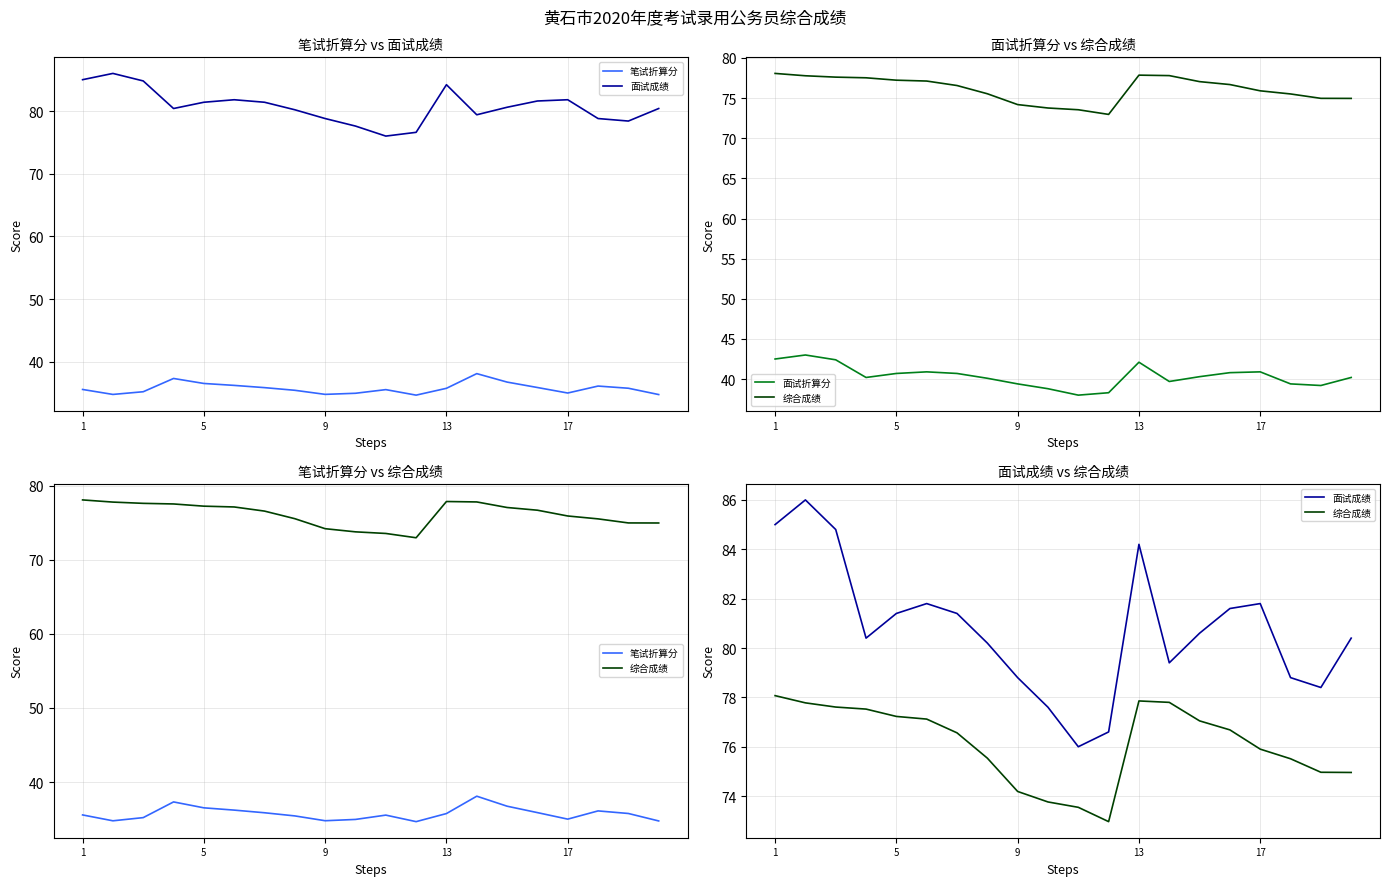

How many interior local peaks does the 综合成绩 series have?

1